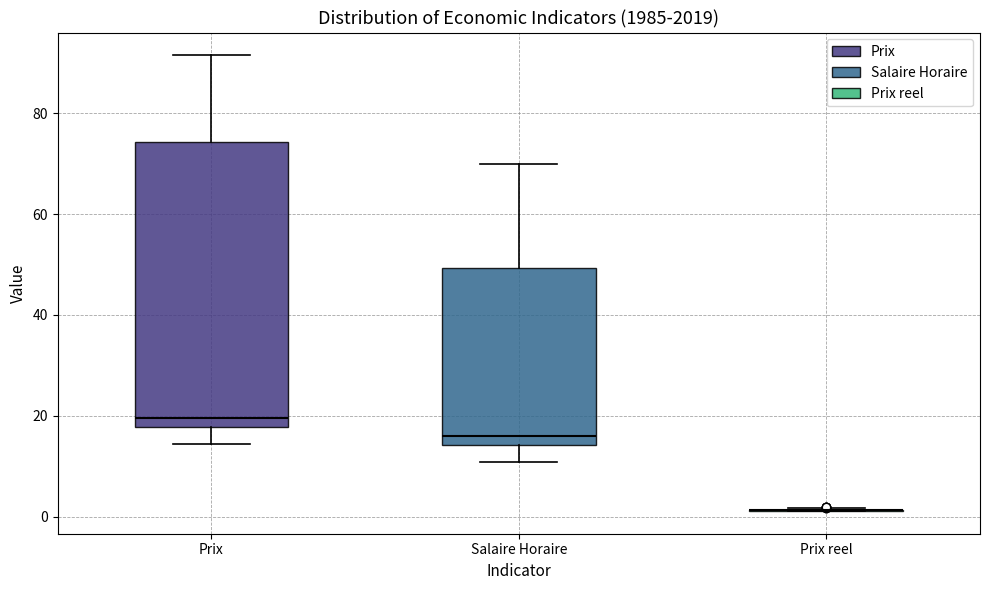

Reading left to right, transcribe this box plot: for each box, give where its median line is, the range the box spans, and where its two whiskers end, as read against the y-axis. The values are not printed on the chart, so give them approximately, as read against the axis.

Prix: median 20, box 18 to 74, whiskers 14 to 92
Salaire Horaire: median 16, box 14 to 50, whiskers 10 to 70
Prix reel: box collapsed to a line at 2, whiskers 2 to 2